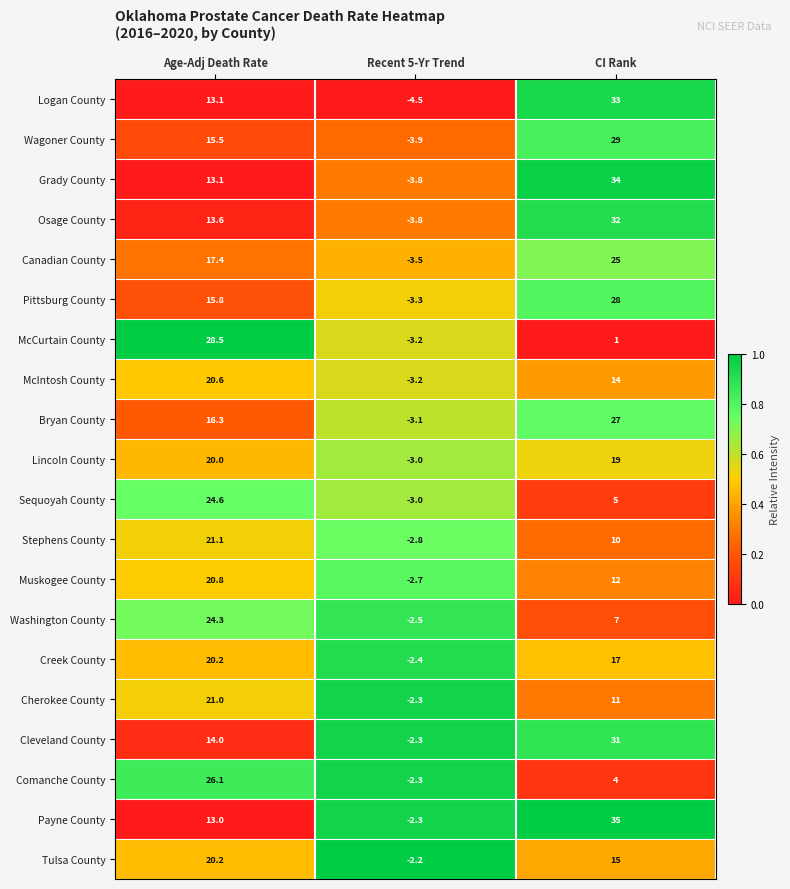

List the labels in order of Lincoln County value, largest first.

Age-Adj Death Rate, CI Rank, Recent 5-Yr Trend